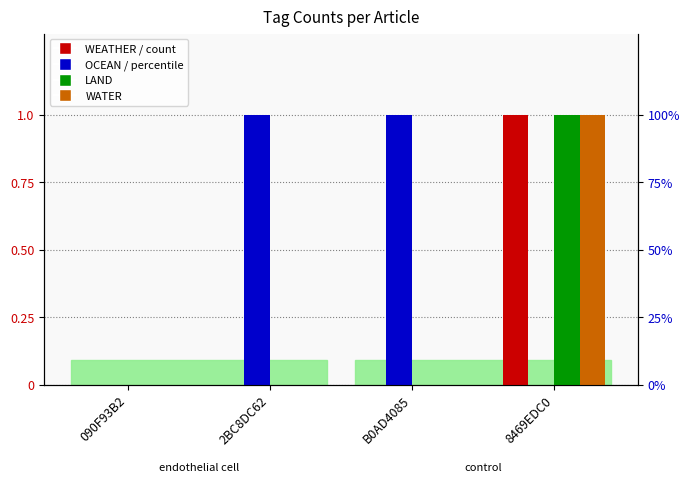

What is the total value across all series at B0AD4085?

1